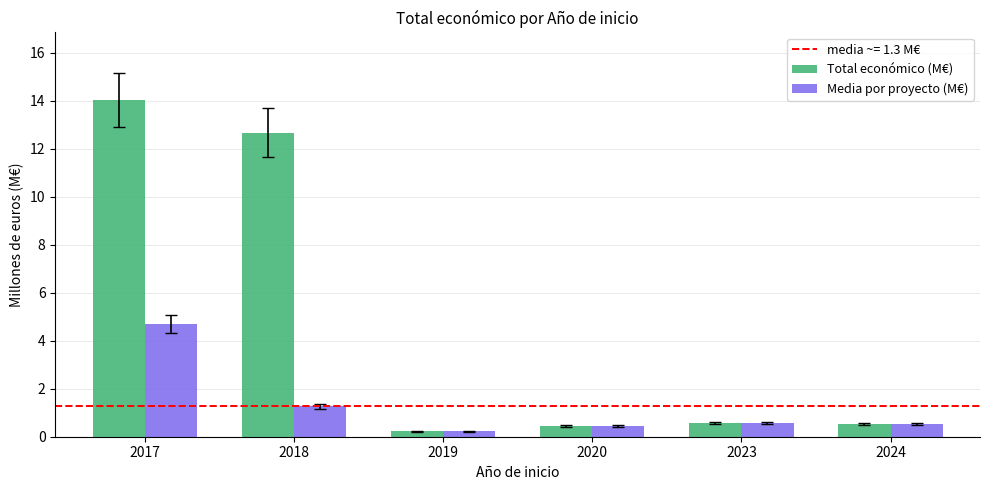

Which series has the largest total across all categories?

Total económico (M€)